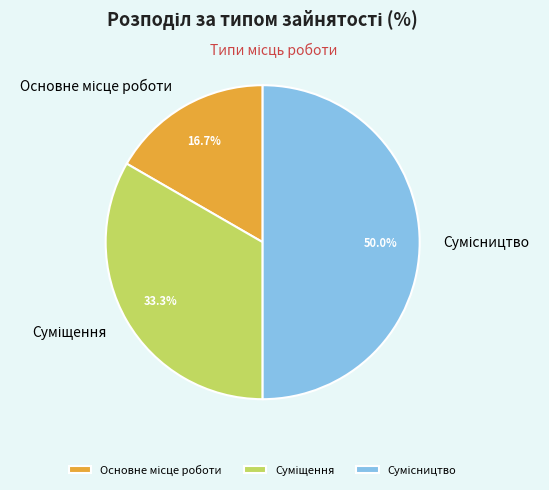

Approximately how many times larger is the value at Сумісництво compared to Суміщення?

1.5